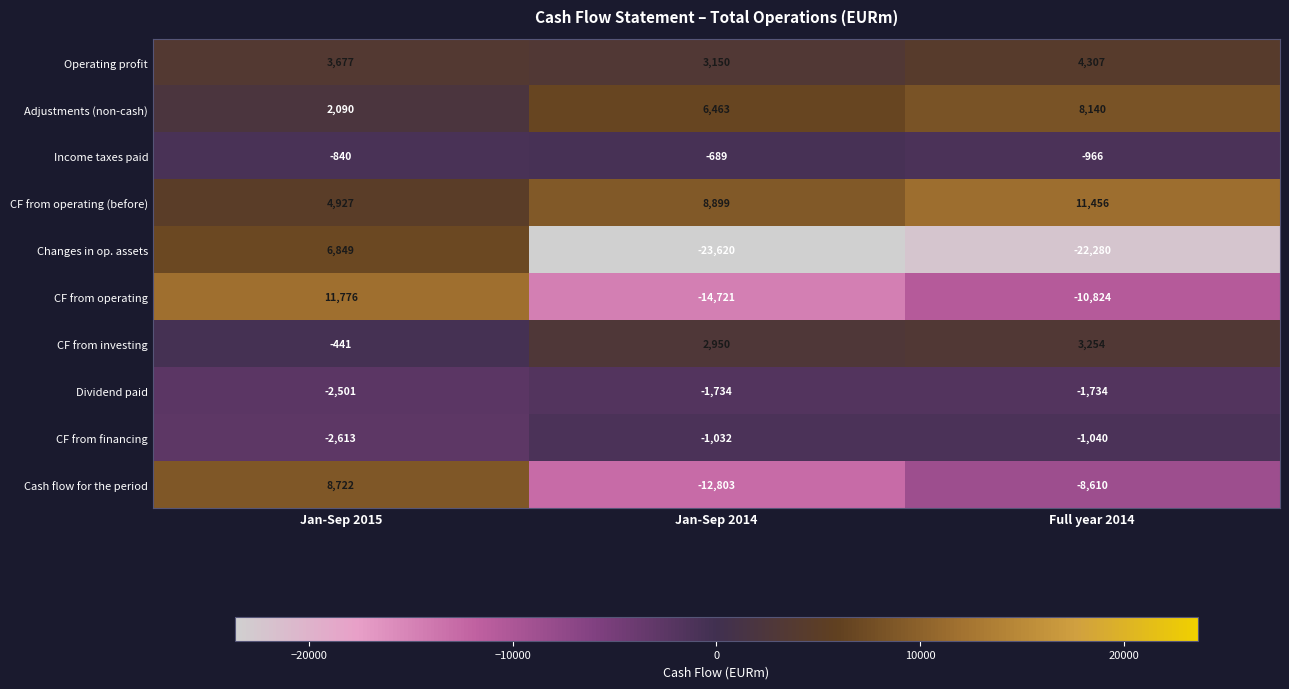

The Income taxes paid series shows -338 at Jan-Sep 2014. True or false?

False